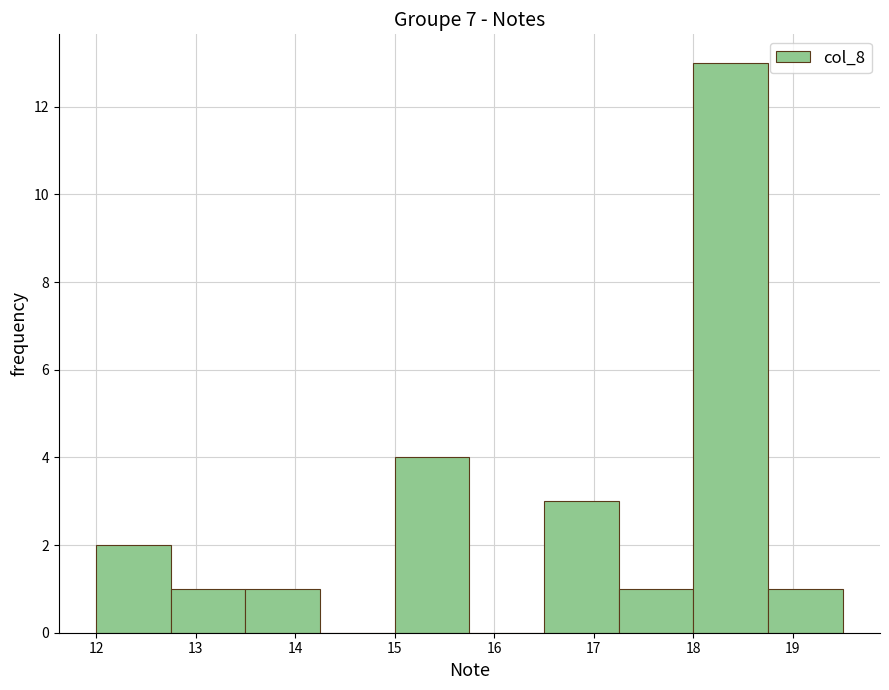

Over which range of the x-axis is the bar tallest?

18.00 to 18.75